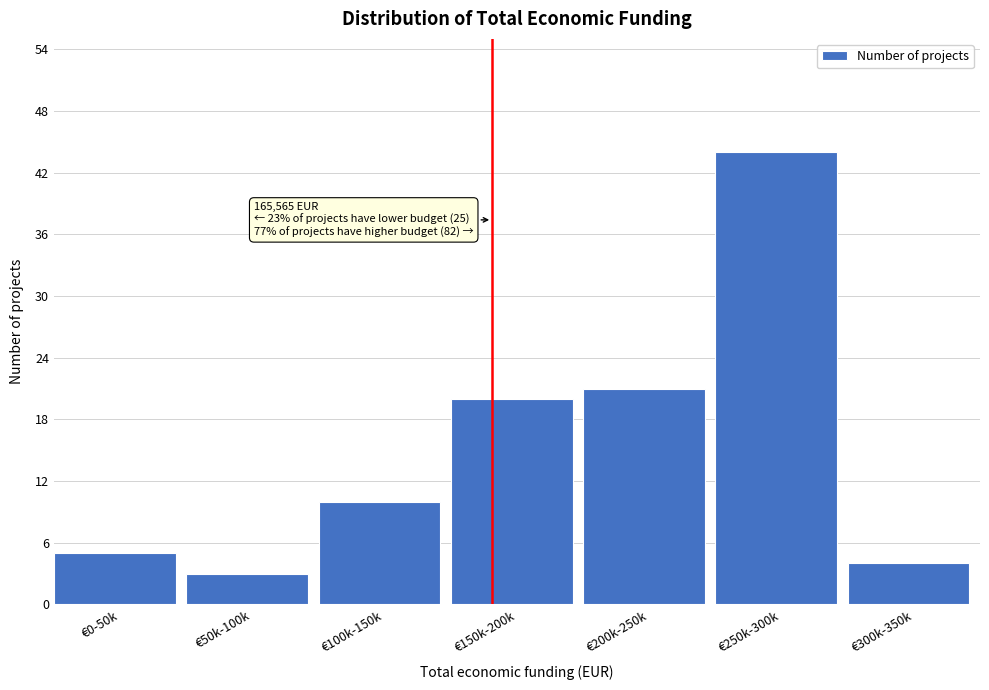

Reading left to right, transcribe all the data shown in this chart.

5	3	10	20	21	44	4